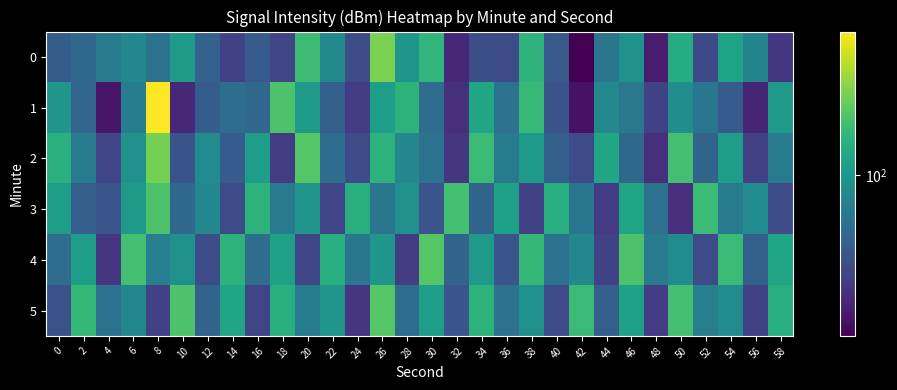

Count the number of categories in the chart.

30